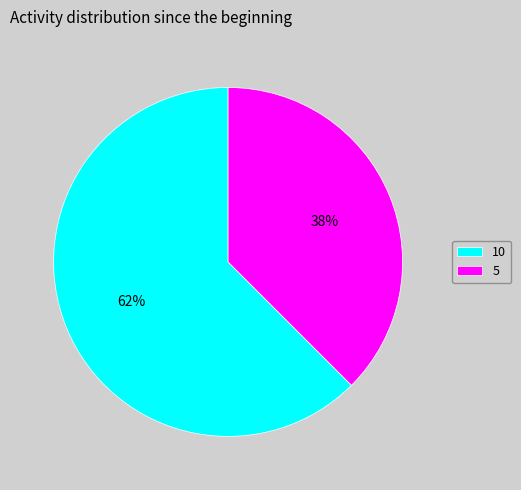

True or false: 5 accounts for 38% of the total.

True